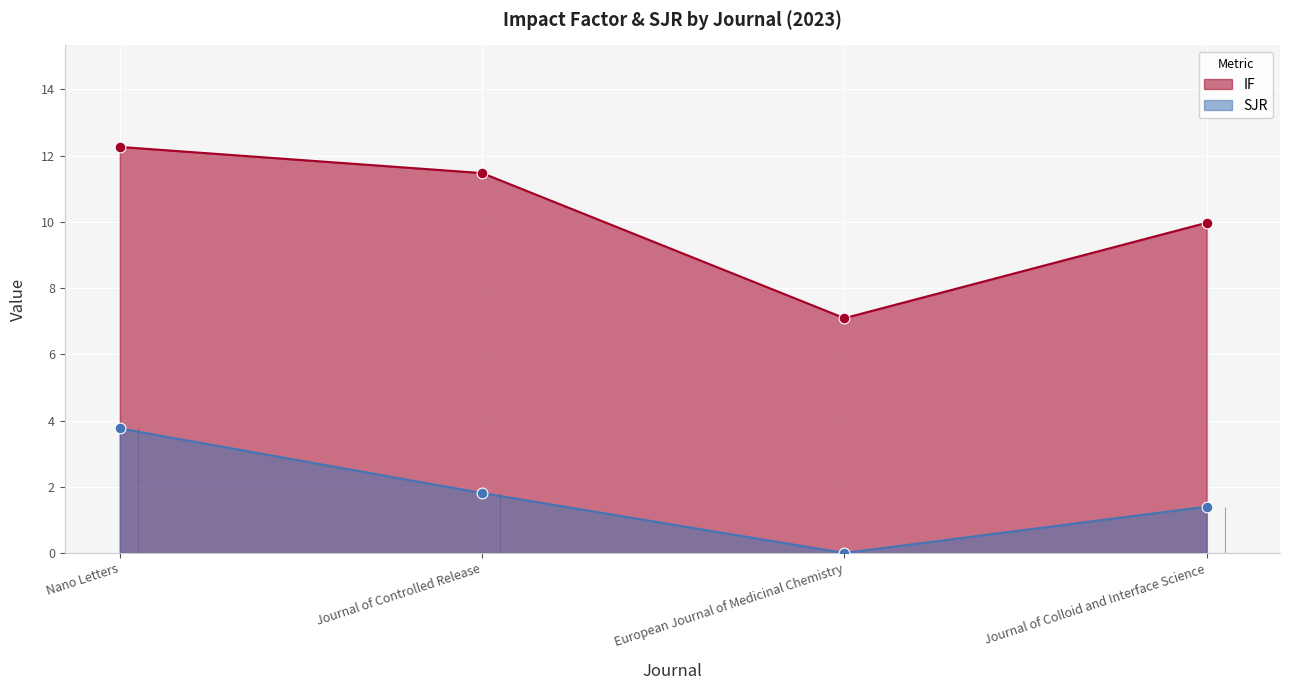

Which series contains the highest Y value?

IF